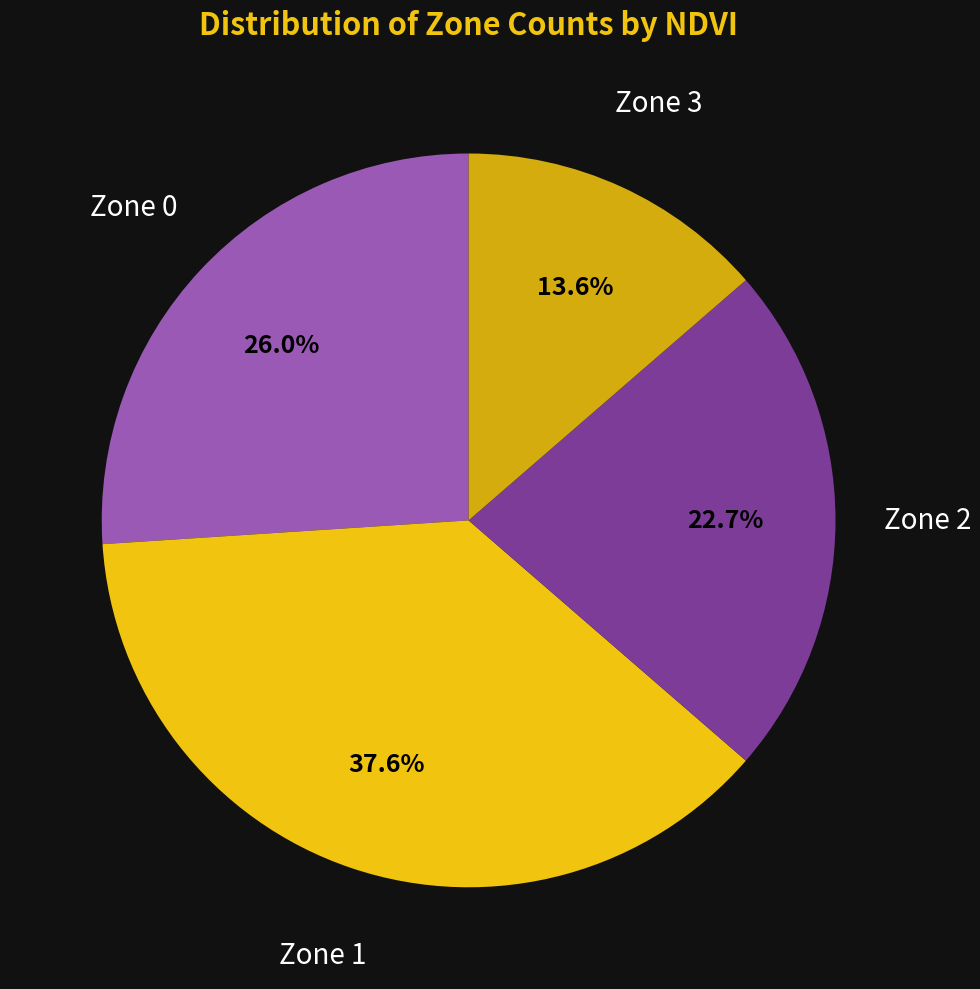

What percentage is NOT represented by Zone 3?

86.4%